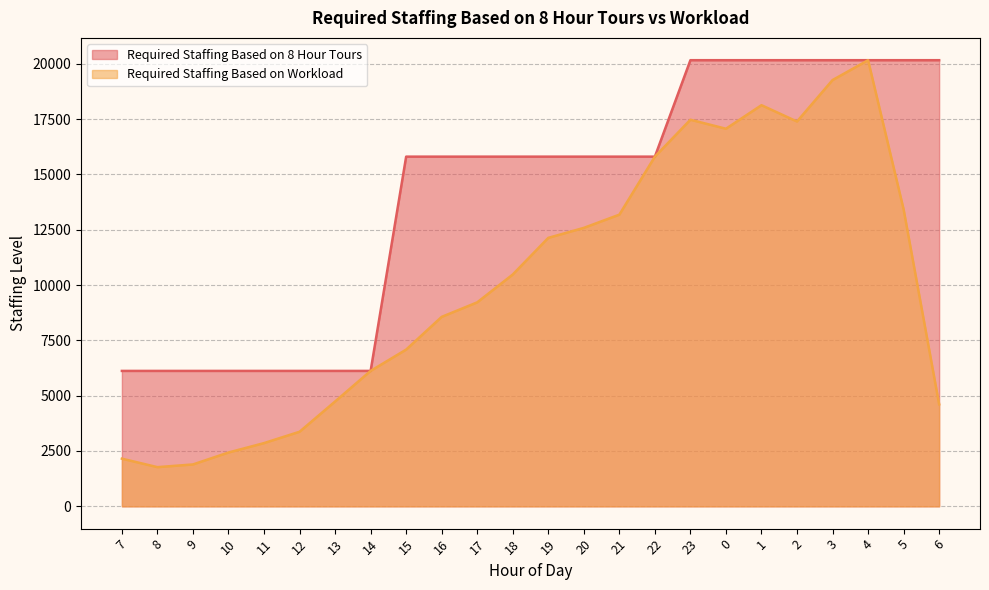

What is the spread (max minus min) of values at 15?

8718.6